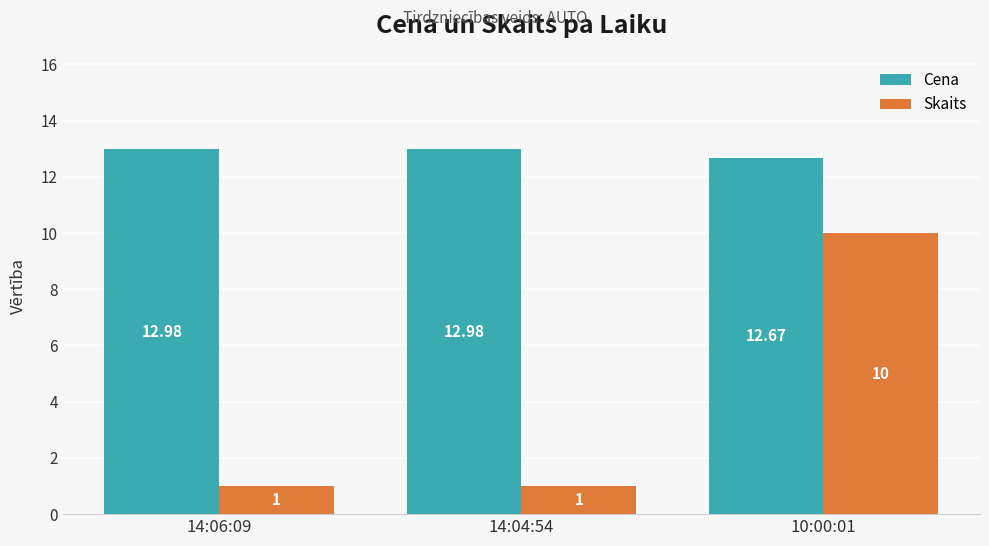

What is the sum of the Cena values at 14:04:54 and 14:06:09?

26.0